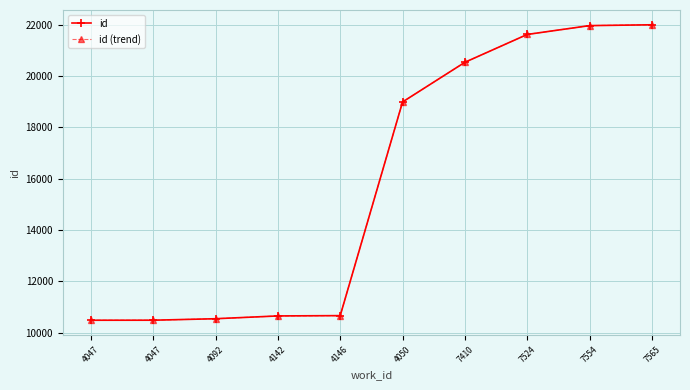

Is this an area chart (filled region under the line)?

No